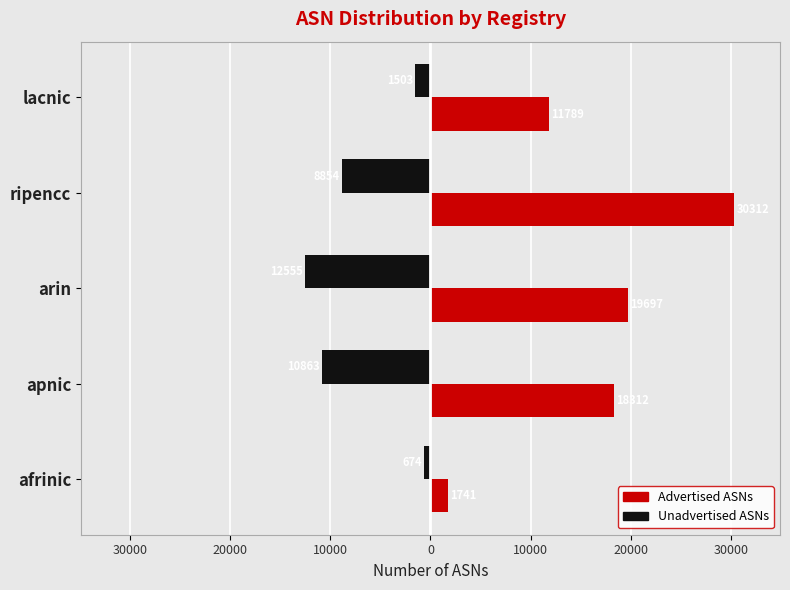

What are all the series names shown in the legend?

Advertised ASNs, Unadvertised ASNs